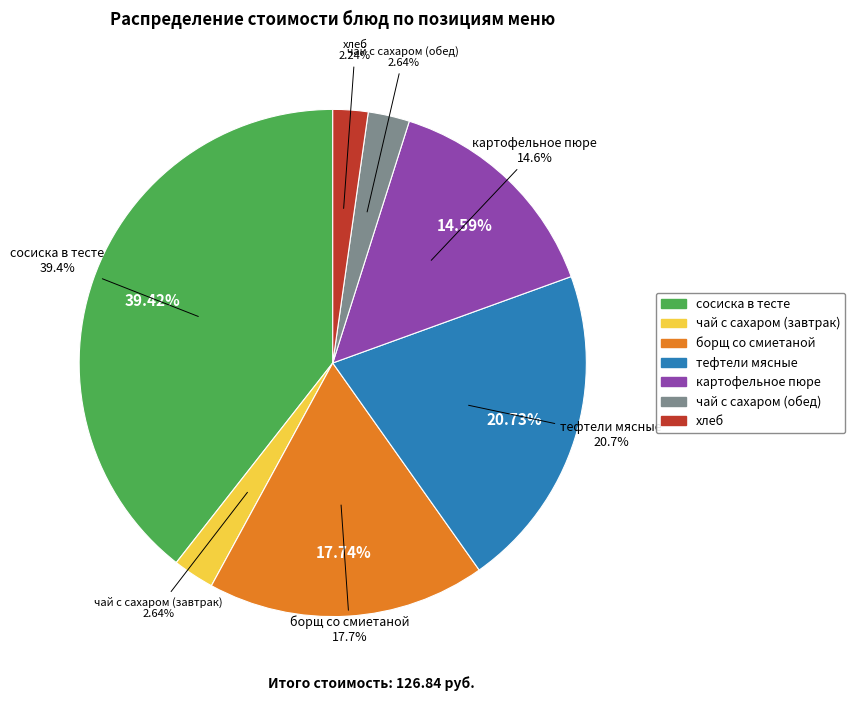

What is the smallest slice in the pie chart?

хлеб